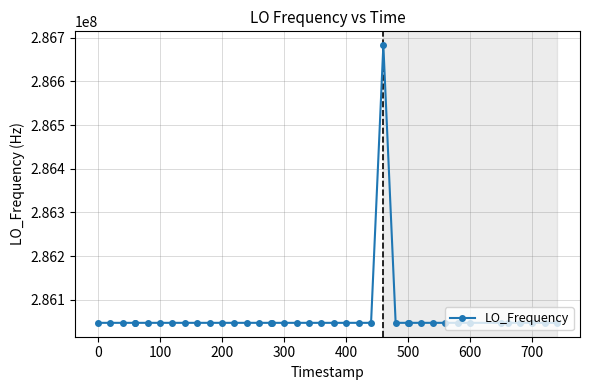

What is the value of the 29th point from the left?

286047005.1